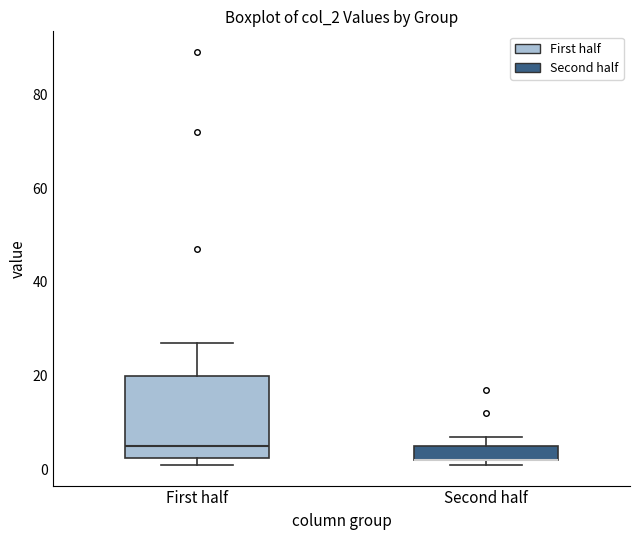

Which box is the tallest, from its lower edge to its upper edge?

First half